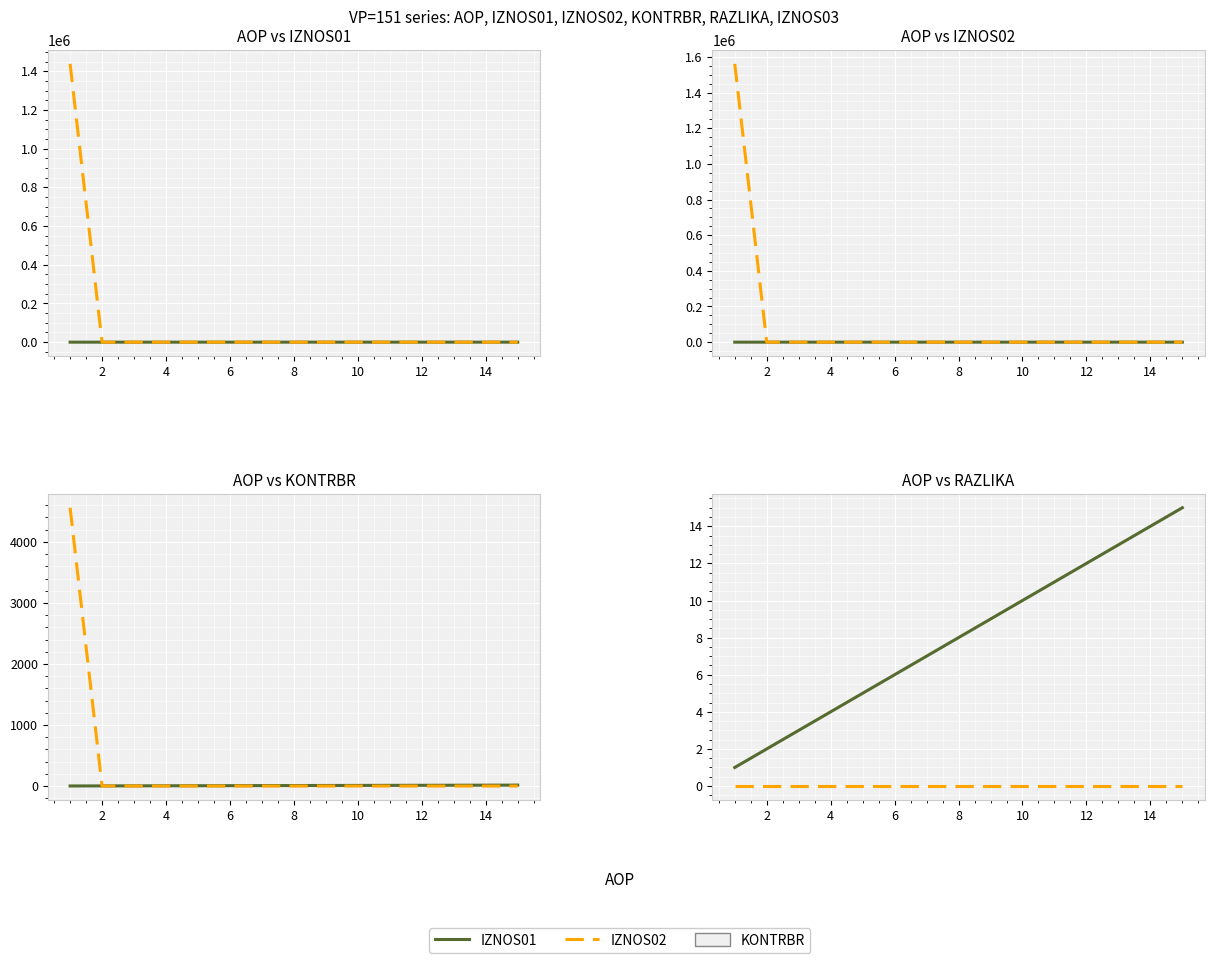

At 12, list the series in order from smallest to largest.

IZNOS01, IZNOS02, KONTRBR, IZNOS03, AOP